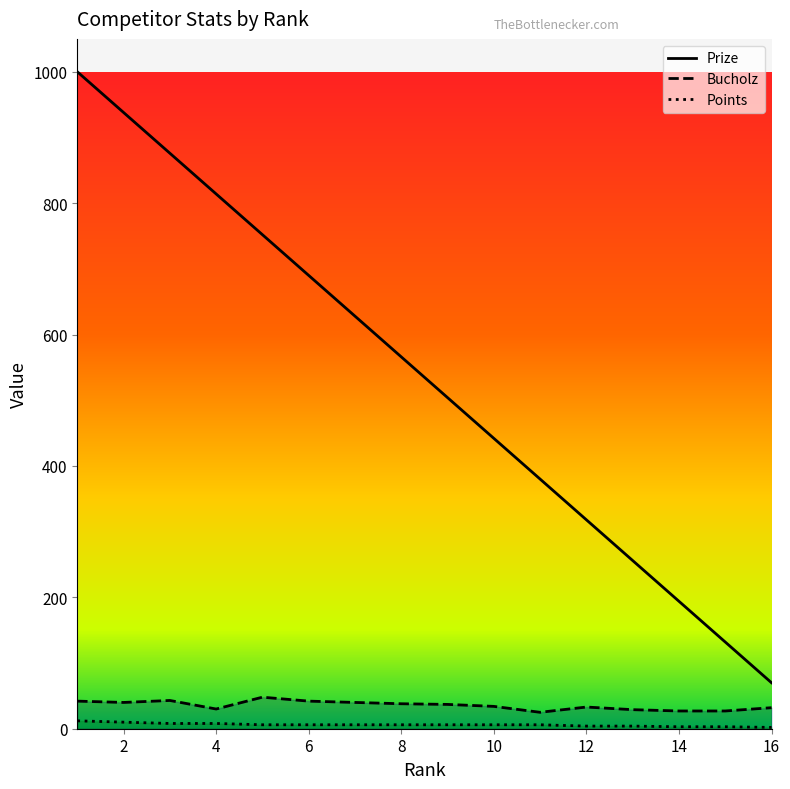

Where is Prize nearest to the value 535?

8